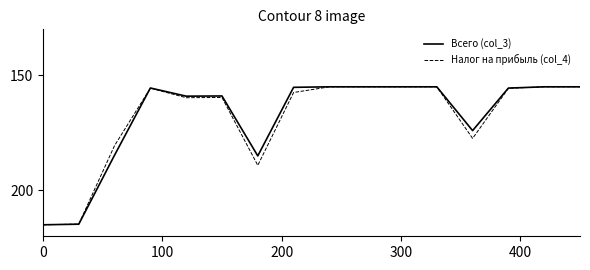

What is the minimum value shown in the chart?

155.0